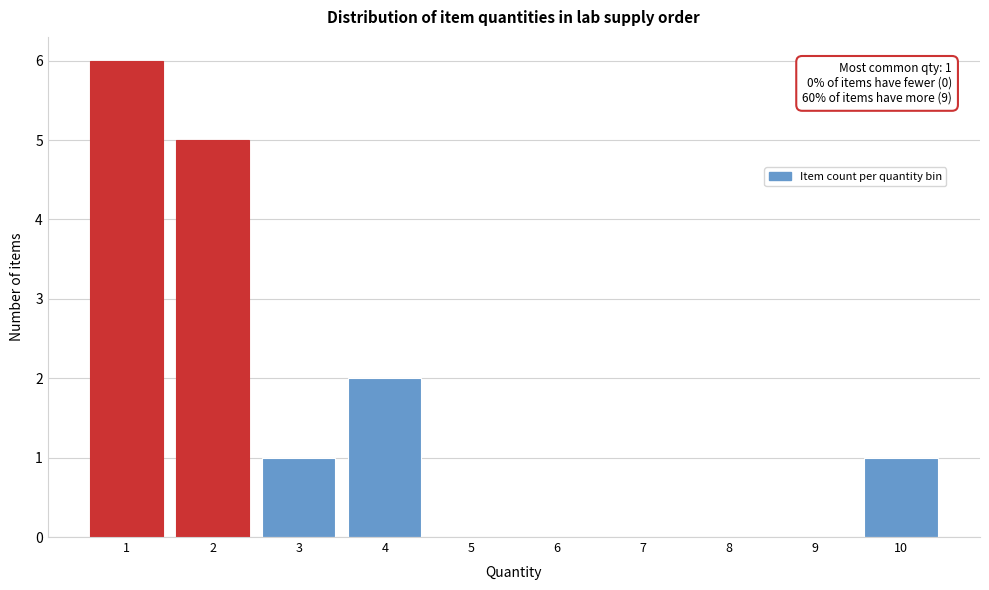

Reading right to left, list all the values displayed in this chart.

10=1	9=0	8=0	7=0	6=0	5=0	4=2	3=1	2=5	1=6